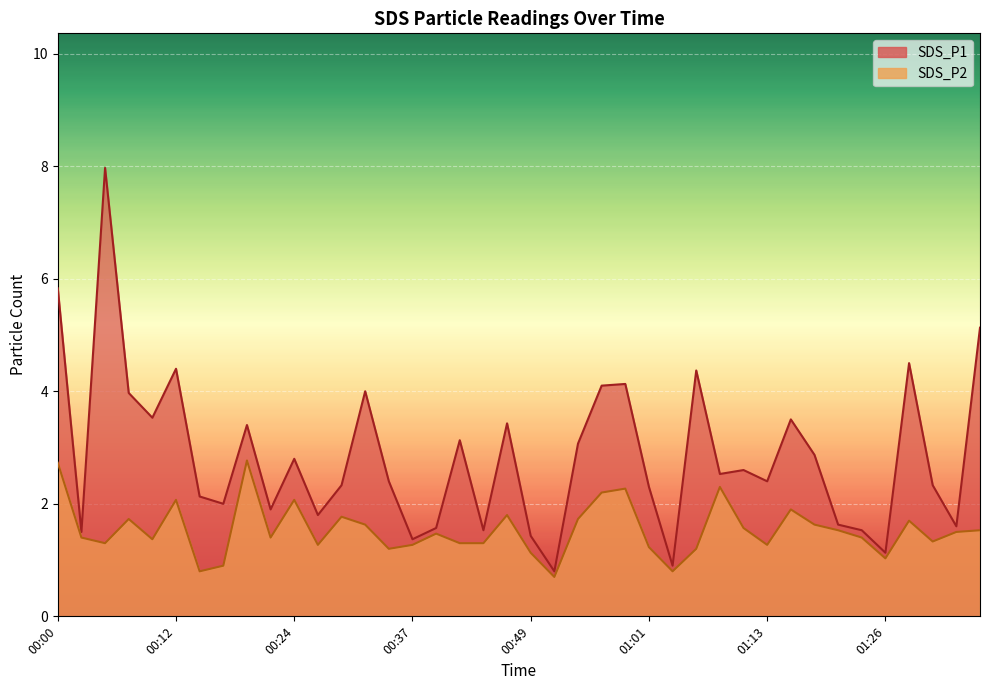

Rank the series by their maximum value, from highest to lowest.

SDS_P1, SDS_P2